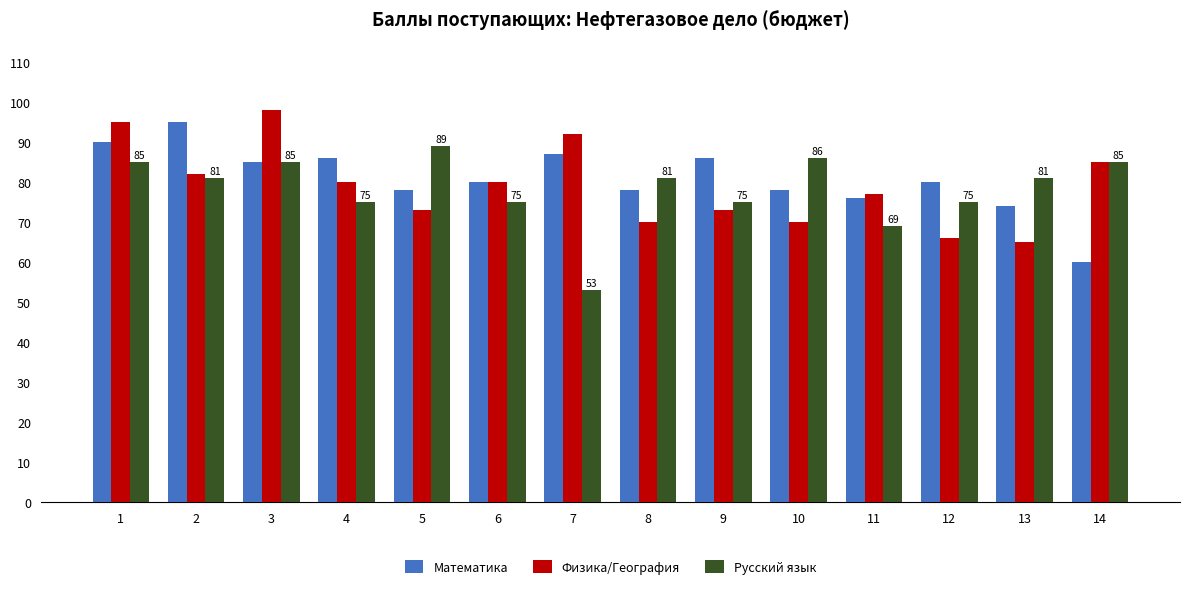

Where does the Русский язык series first go above 81?

1